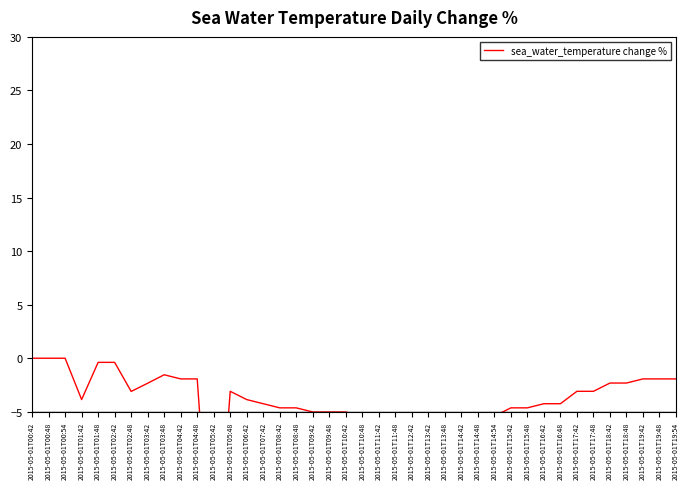

The value at 2015-05-01T14:54 is -1.5. True or false?

False